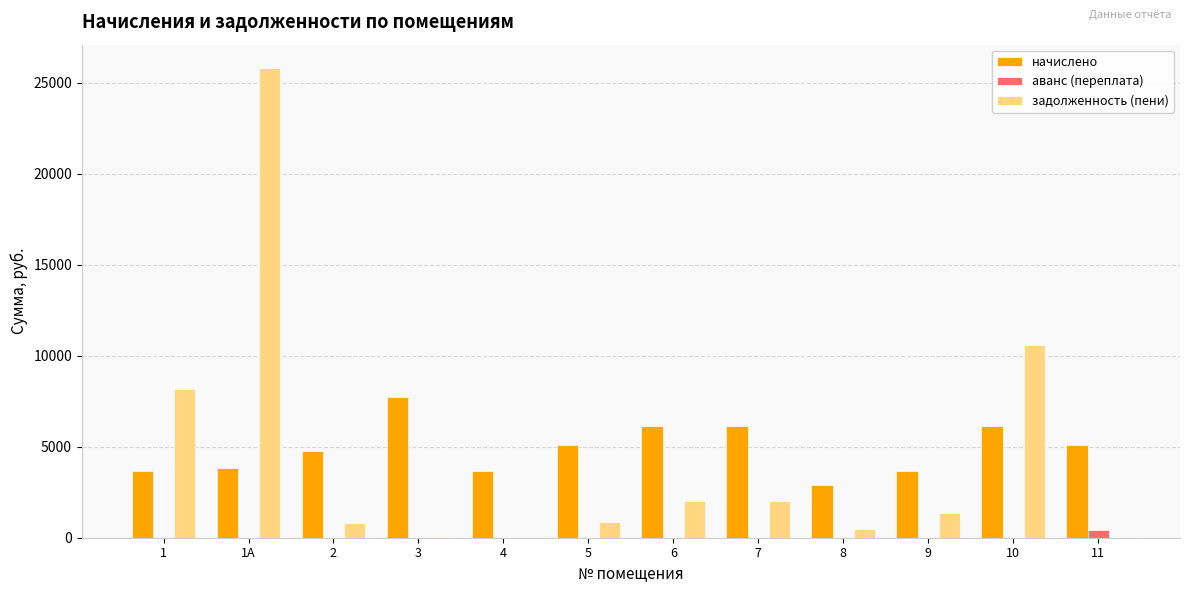

What is the average value of the задолженность (пени) series?

4350.5